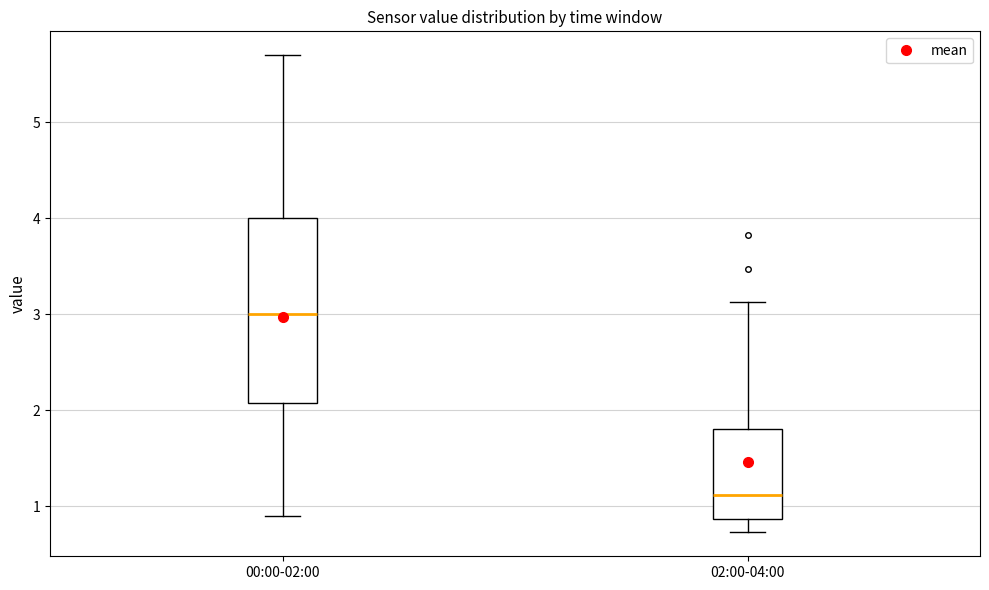

Reading left to right, transcribe this box plot: for each box, give where its median line is, the range the box spans, and where its two whiskers end, as read against the y-axis. The values are not printed on the chart, so give them approximately, as read against the axis.

00:00-02:00: median 3.0, box 2.1 to 4.0, whiskers 0.9 to 5.7
02:00-04:00: median 1.1, box 0.9 to 1.8, whiskers 0.7 to 3.1